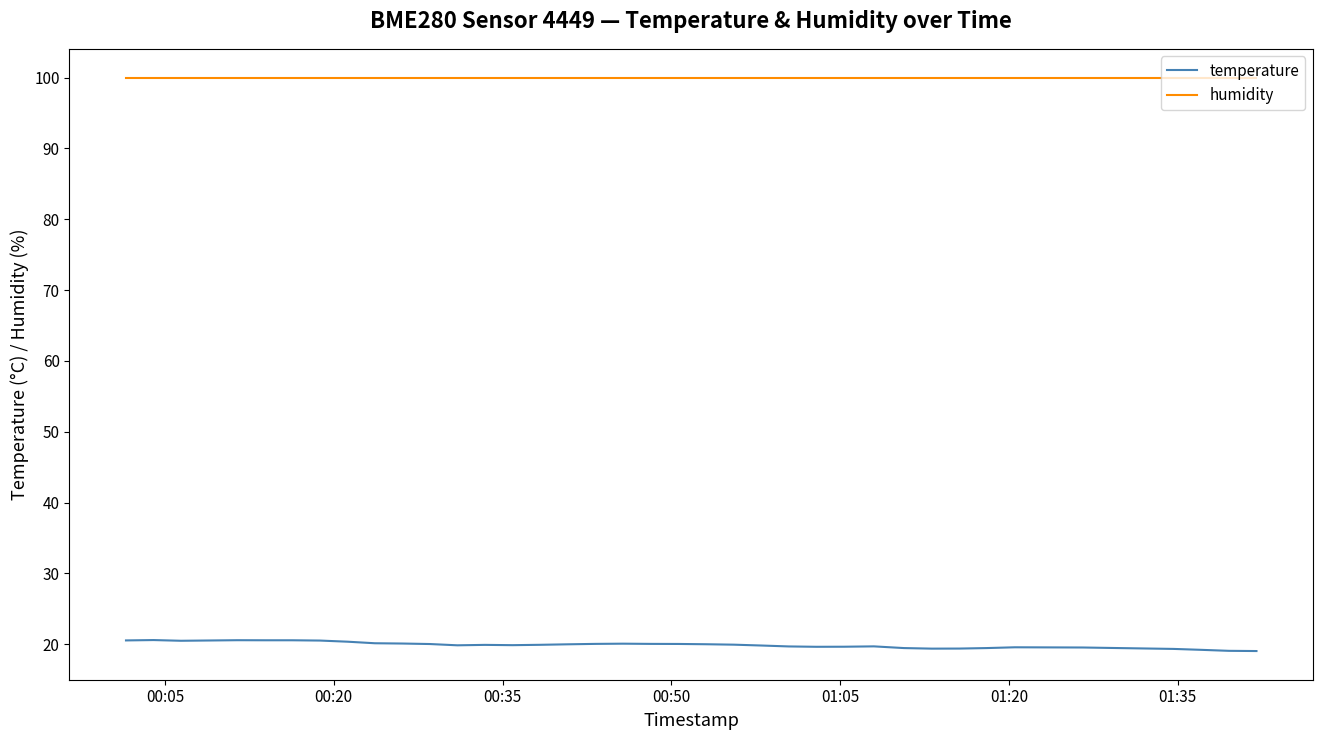

Is this an area chart (filled region under the line)?

No